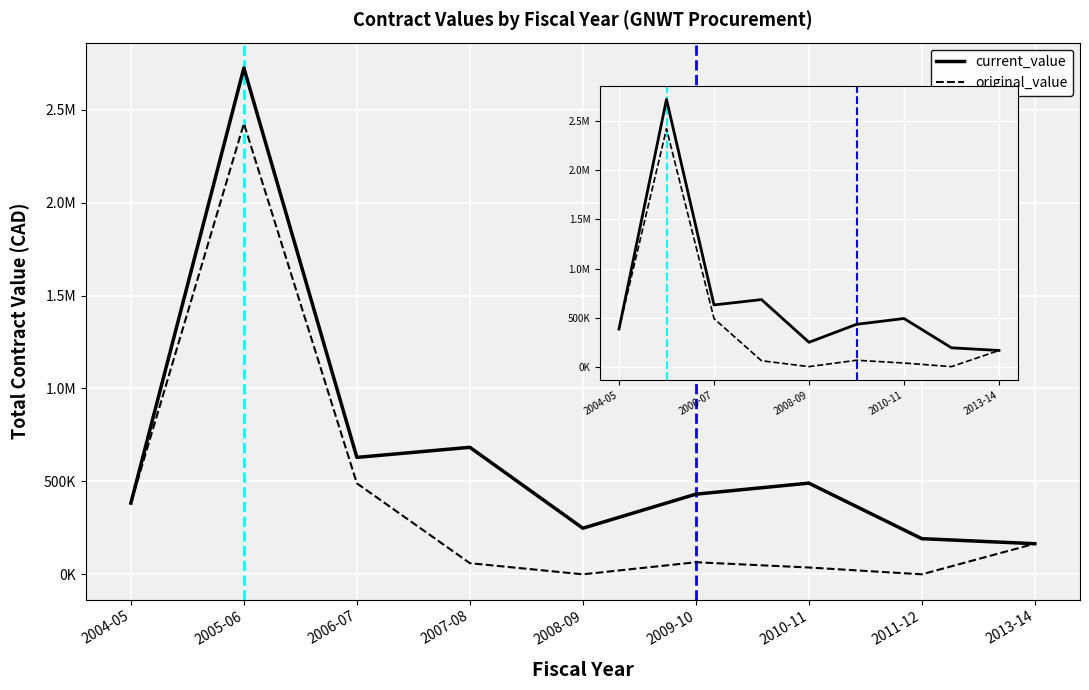

How many interior local valleys does the current_value series have?

2